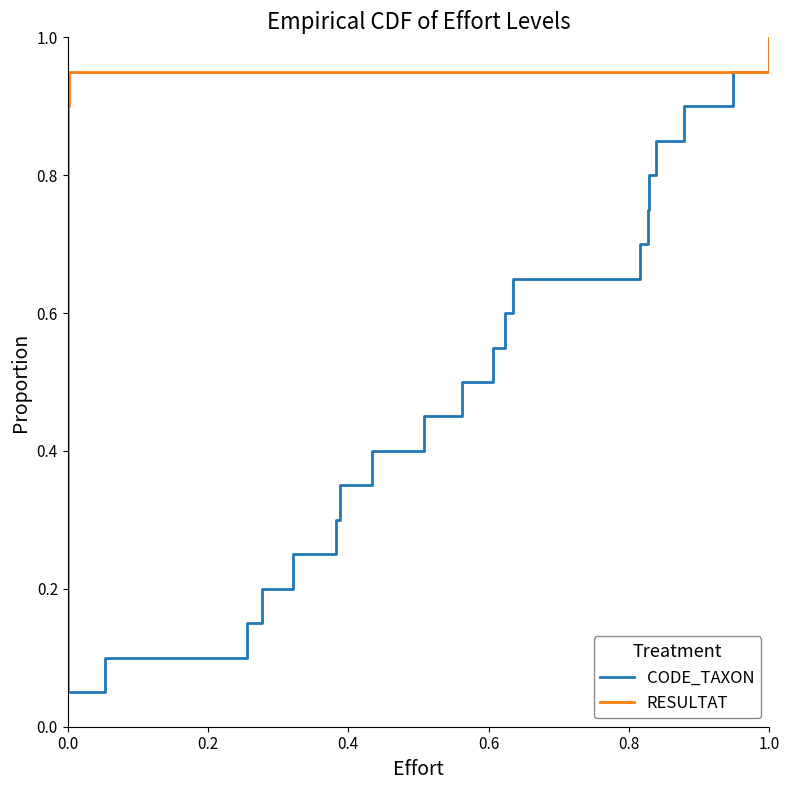

Which series has the widest spread of values?

CODE_TAXON